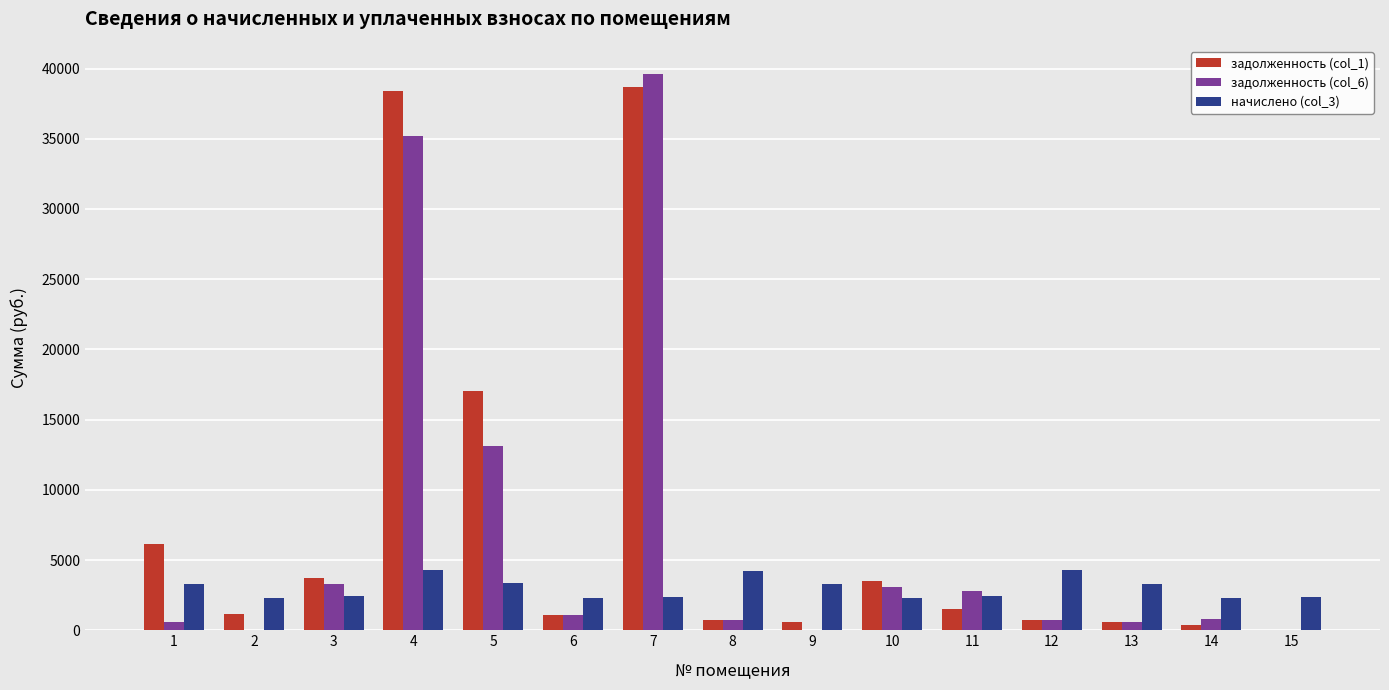

How many groups of bars are there?

15